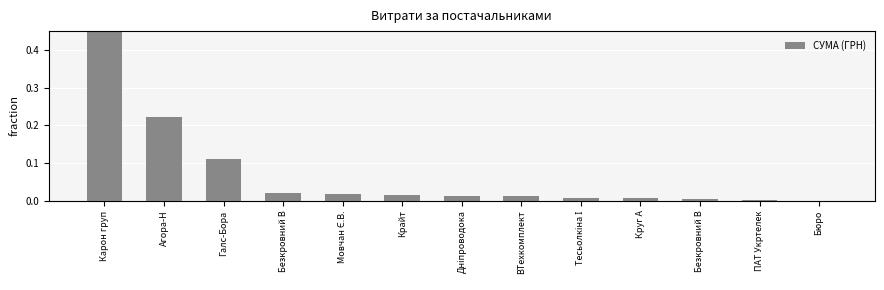

Rank the categories by value from highest to lowest.

Карон груп, Агора-Н, Галс-Бора, Безкровний В, Мовчан Є.В., Крайт, Дніпроводока, ВТехкомплект, Тесьолкіна І, Круг А, Безкровний В, ПАТ Укртелек, Бюро